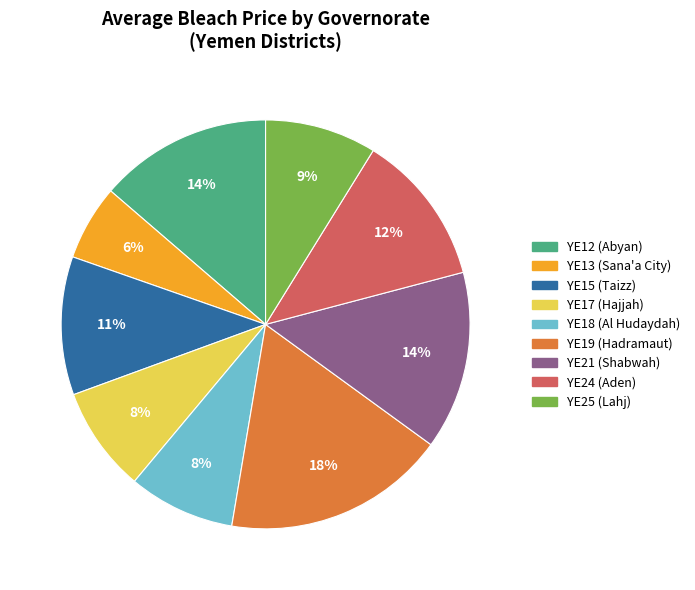

Combined, do YE24 (Aden) and YE25 (Lahj) account for over 50%?

No